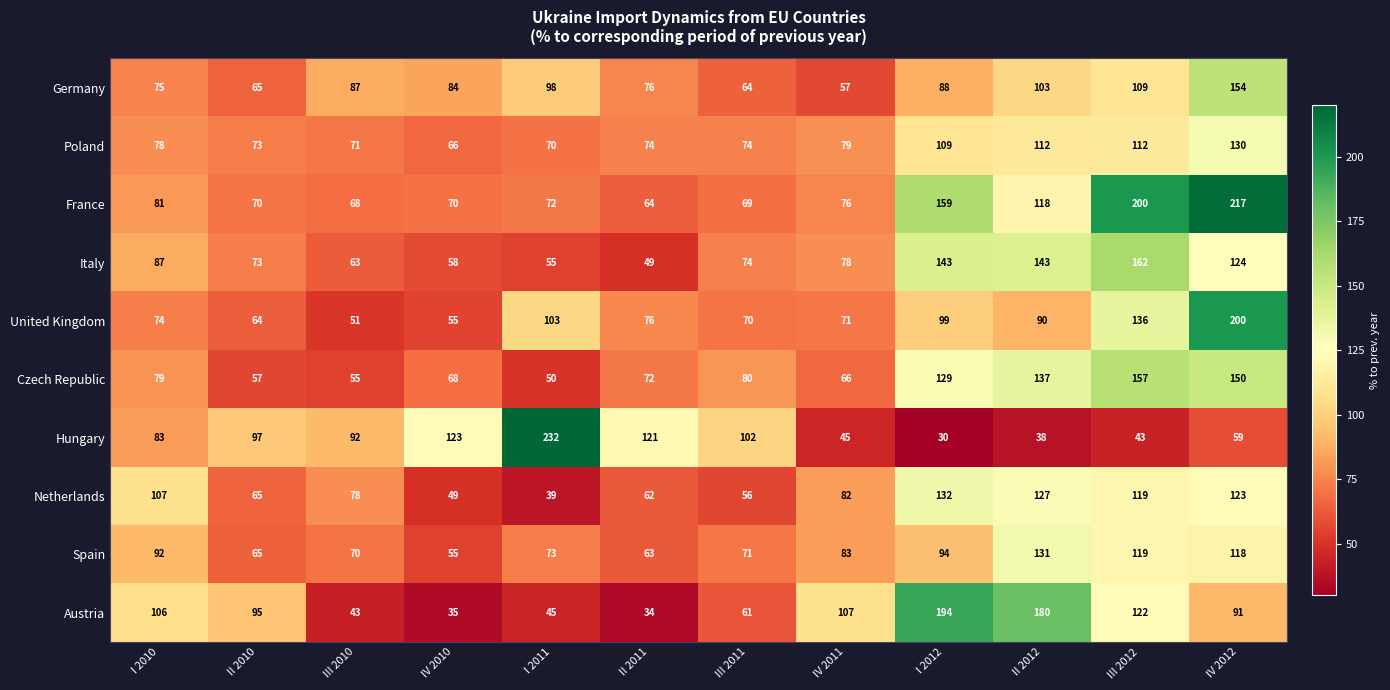

At how many categories does at least one series exceed 231?

1